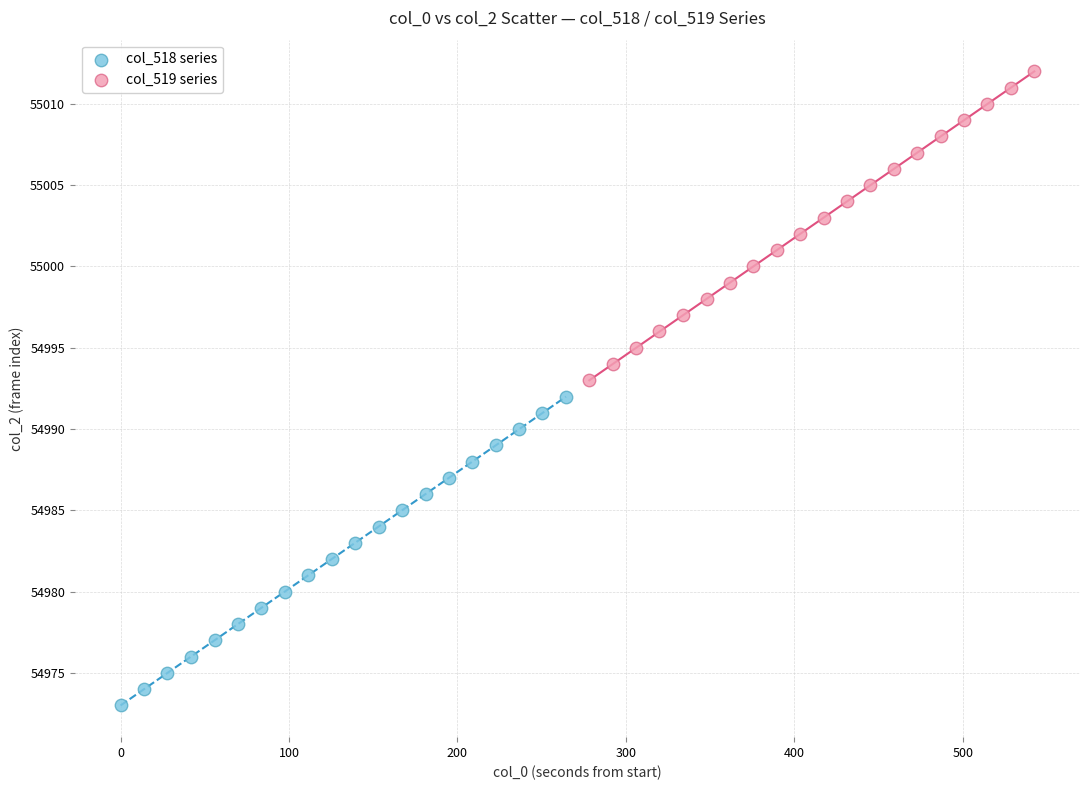

Which series contains the highest Y value?

col_519 series